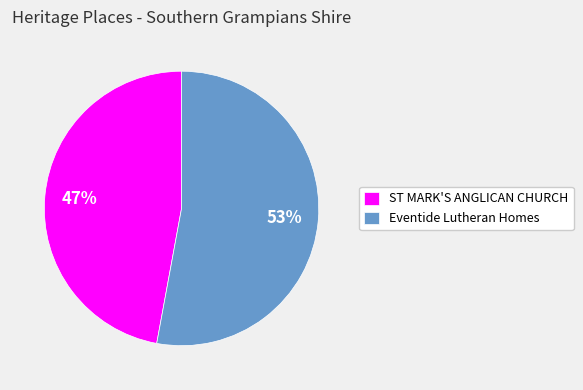

Rank the categories by value from highest to lowest.

Eventide Lutheran Homes, ST MARK'S ANGLICAN CHURCH